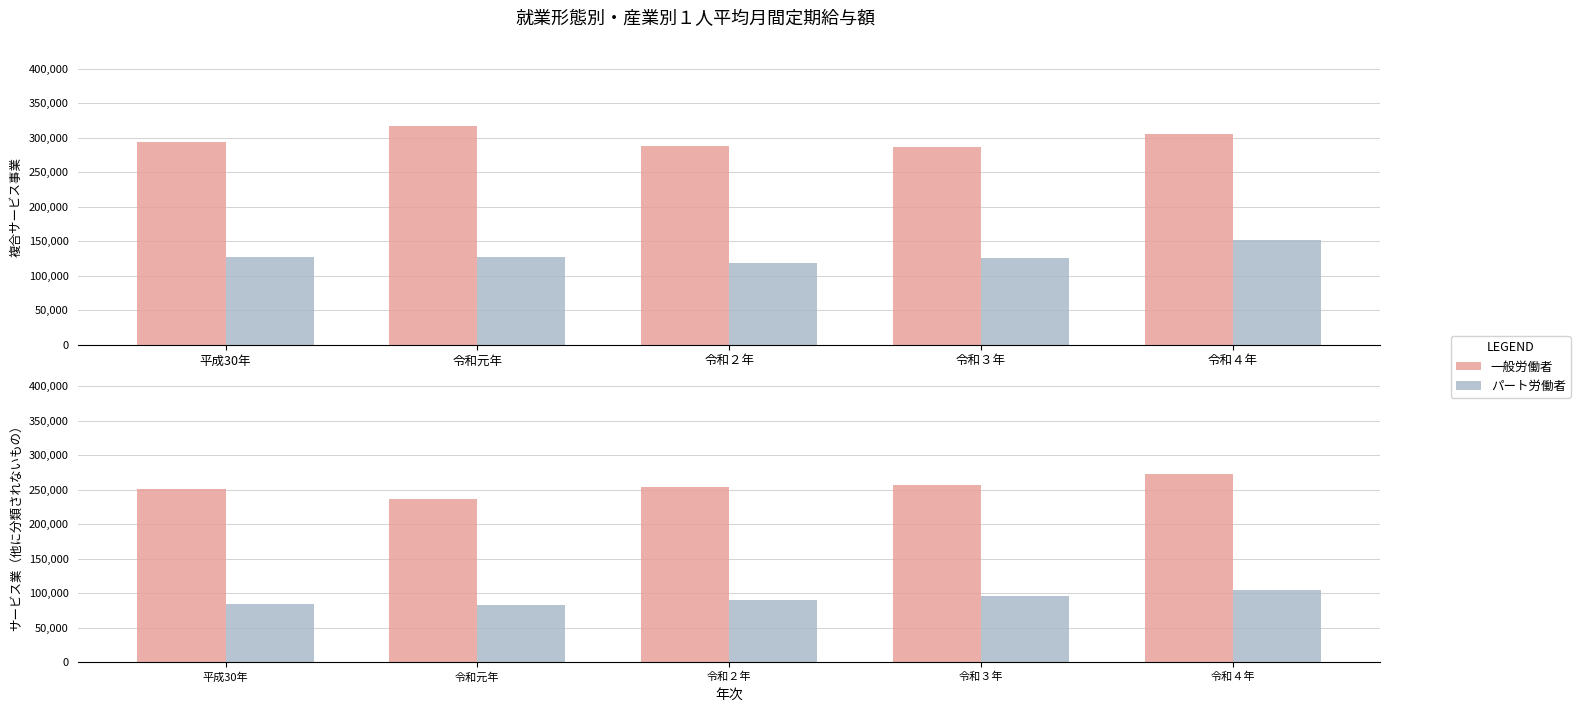

Which series has the largest range (max minus min)?

一般労働者